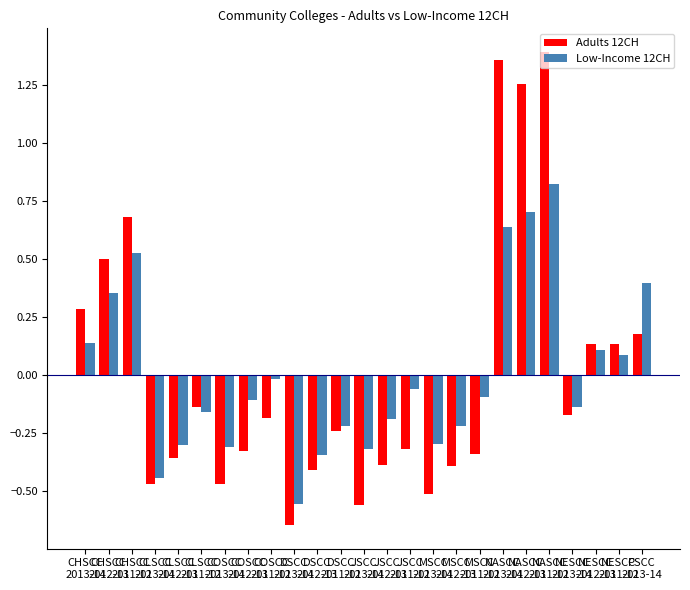

At how many categories does at least one series exceed 0?

9